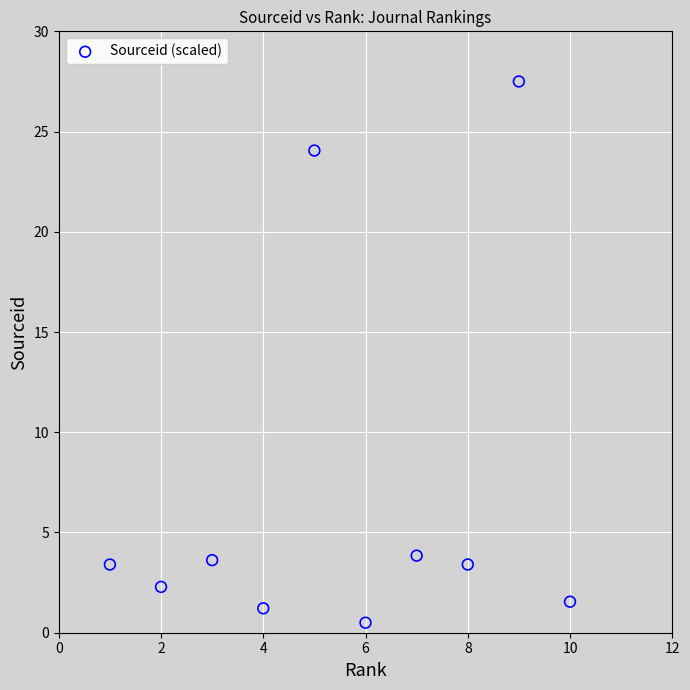

What is the average X value?

5.5